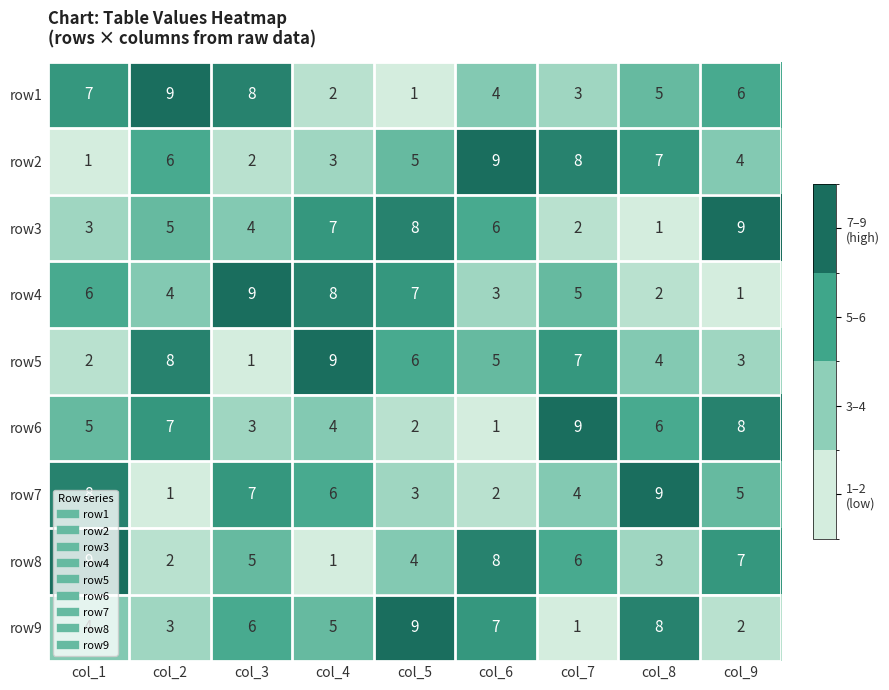

What is the difference between the highest and lowest values at col_8?

8